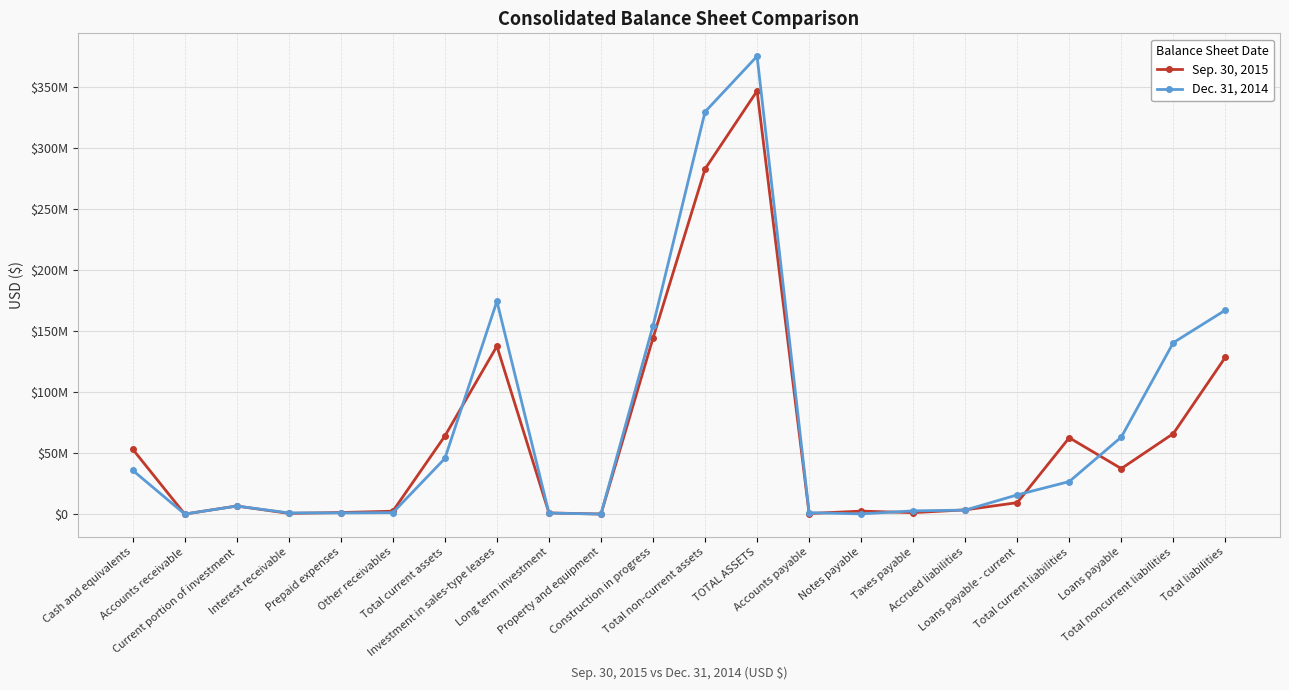

Is this an area chart (filled region under the line)?

No